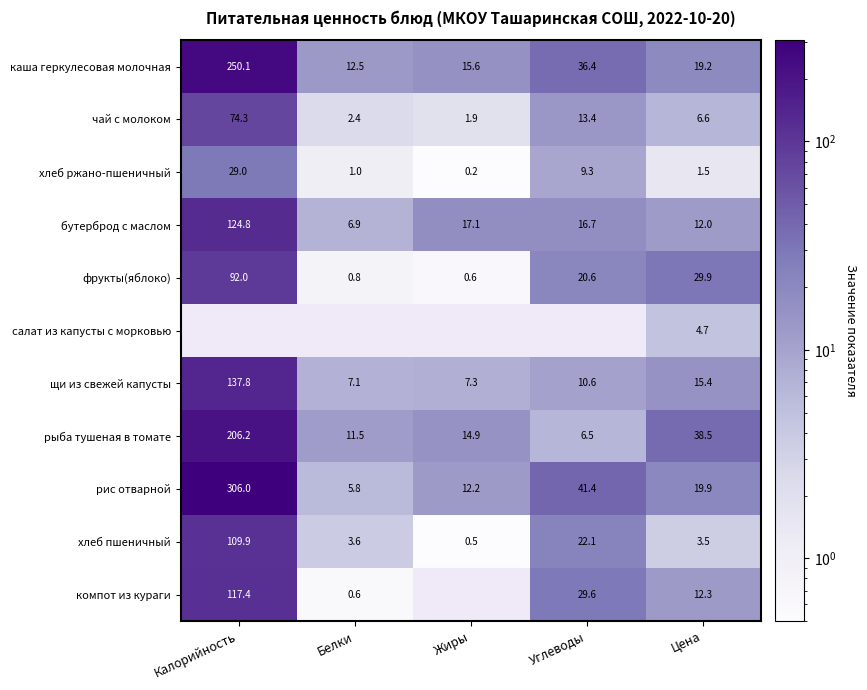

True or false: каша геркулесовая молочная has a value of 7.2 at Белки.

False